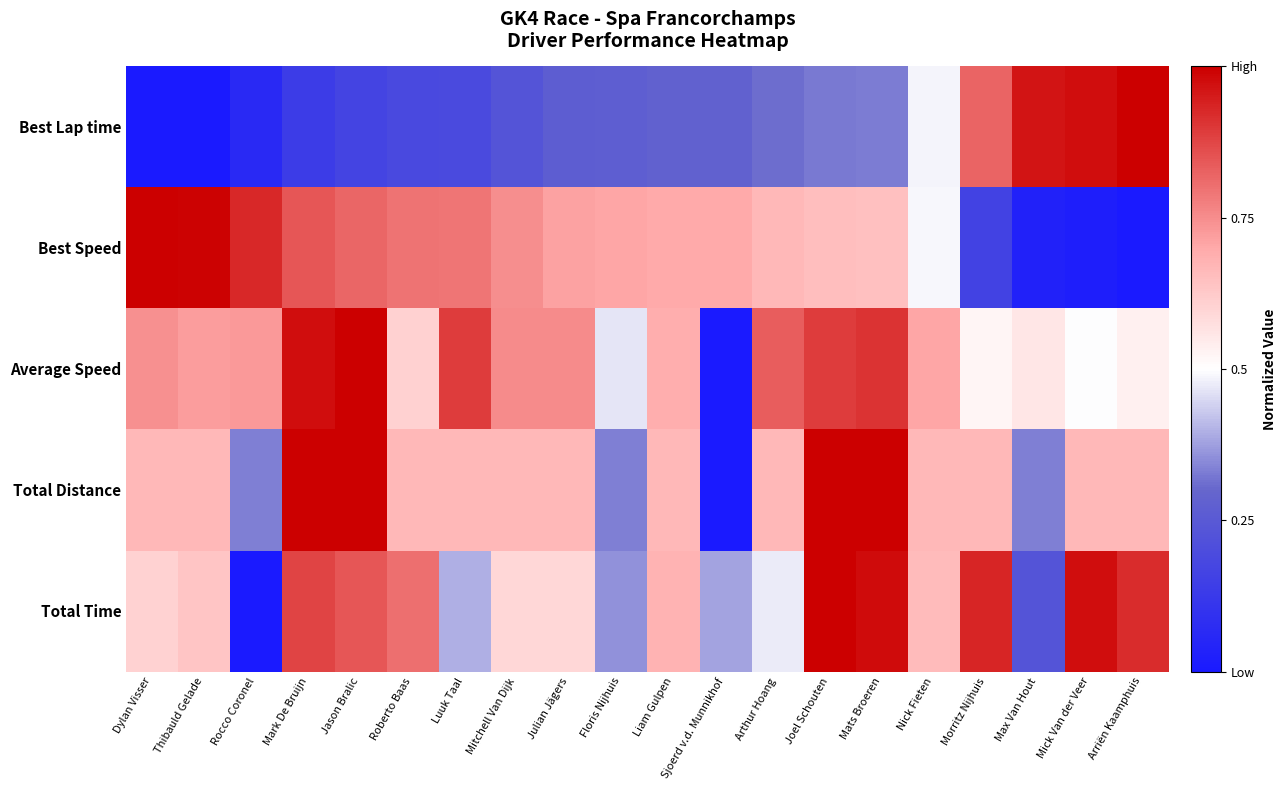

List the series in order of their peak value, lowest first.

Total Distance, Best Lap time, Best Speed, Average Speed, Total Time